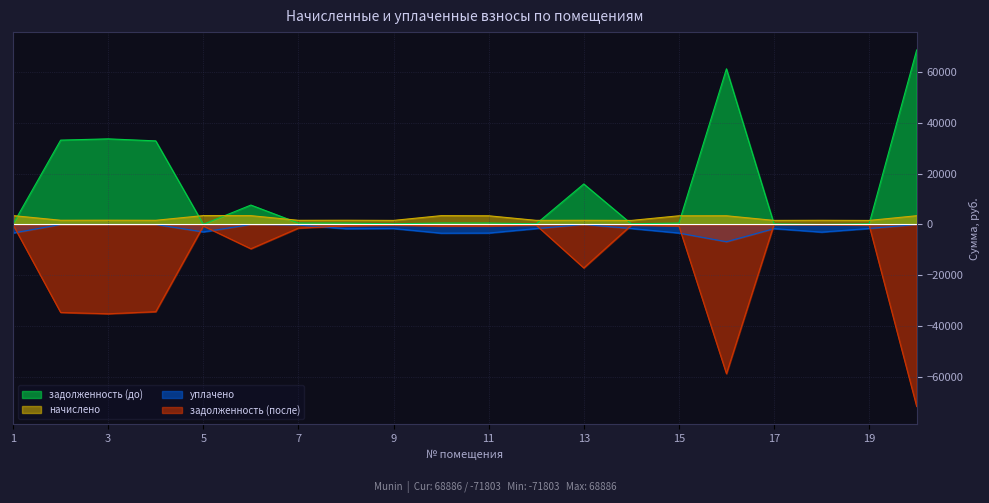

How many series are shown in this chart?

4